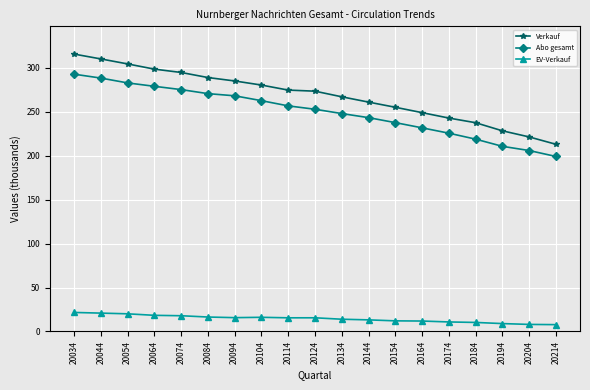

What is the value of the Abo gesamt point at the 6th from the left?

270.5